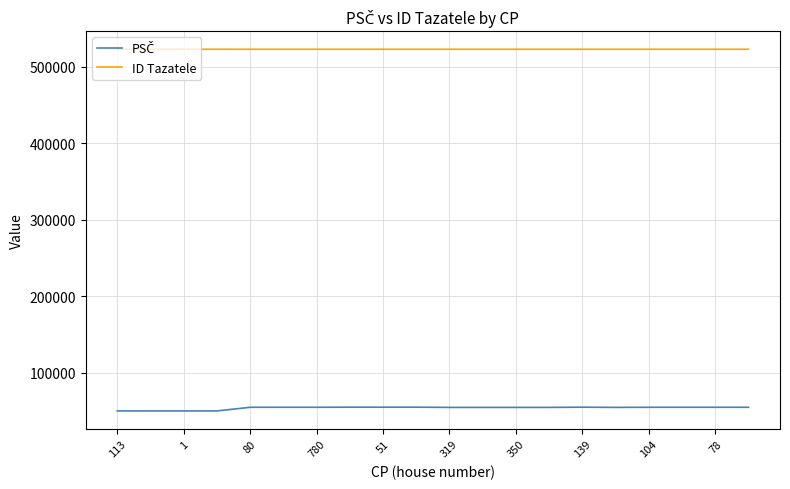

How many lines are shown in the chart?

2